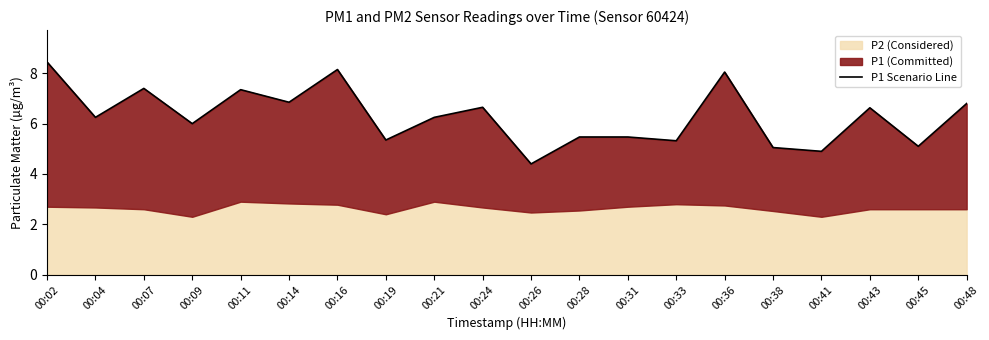

Where is the first local minimum?

00:04